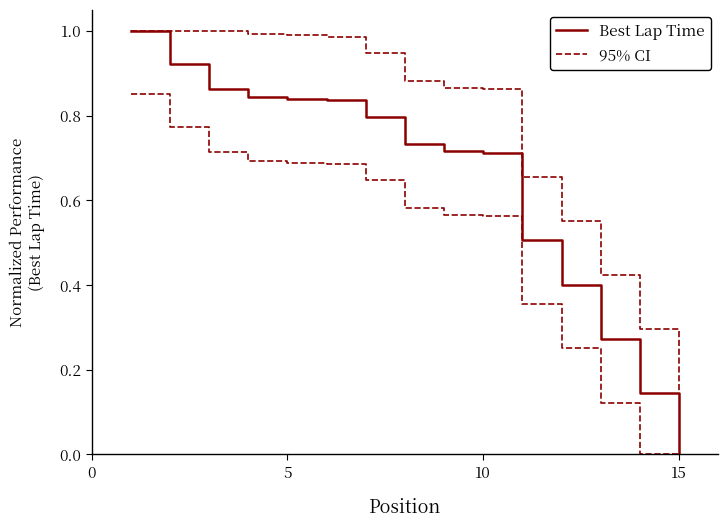

True or false: Best Lap Time and 95% CI intersect in this chart.

False